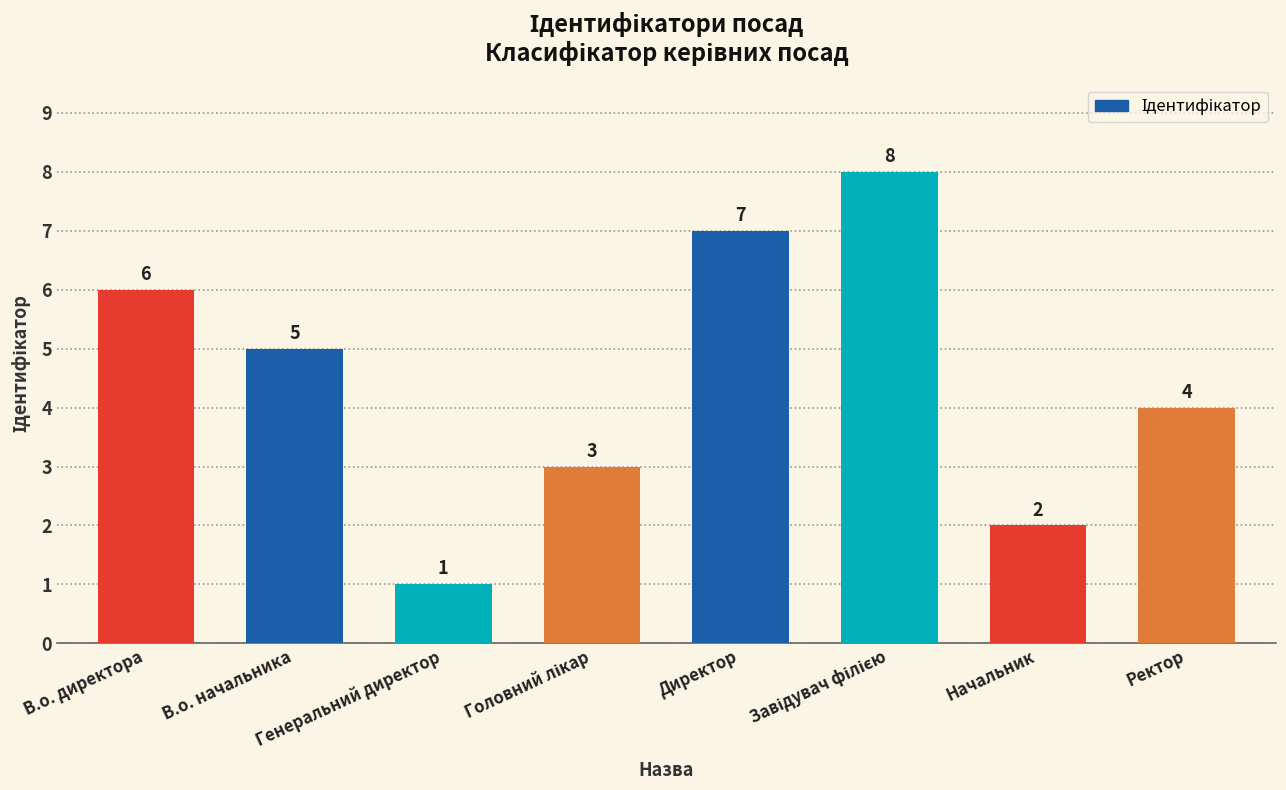

Reading left to right, transcribe all the data shown in this chart.

6	5	1	3	7	8	2	4